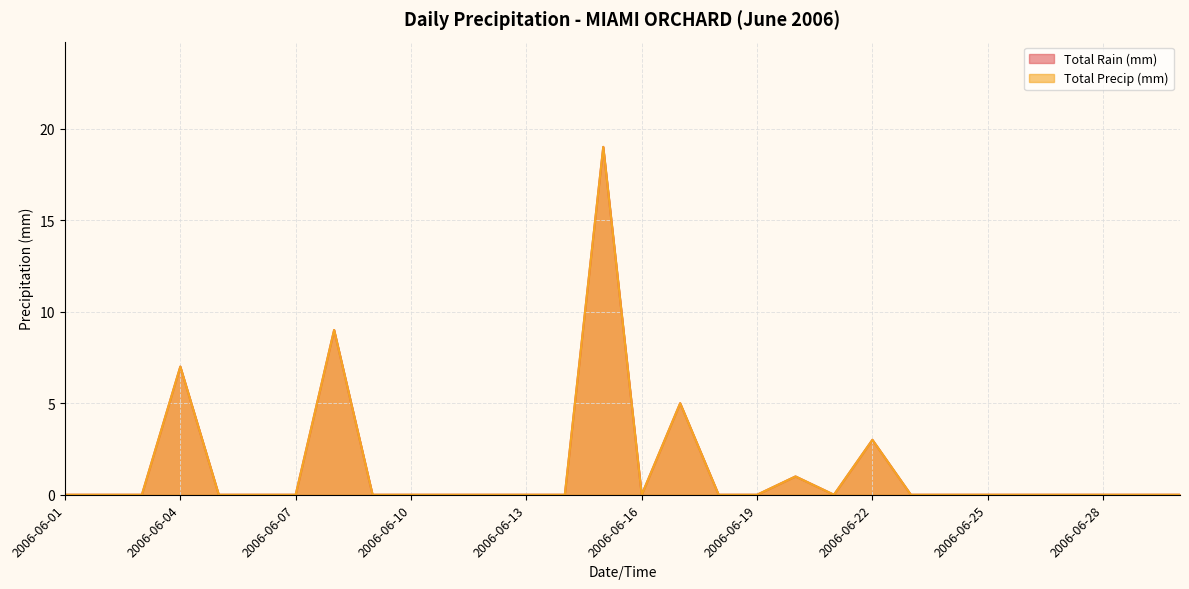

True or false: Total Precip (mm) and Total Rain (mm) cross at least once.

False